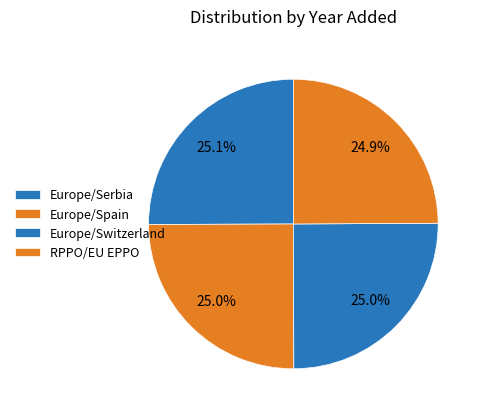

Which slice is the largest?

Europe/Serbia